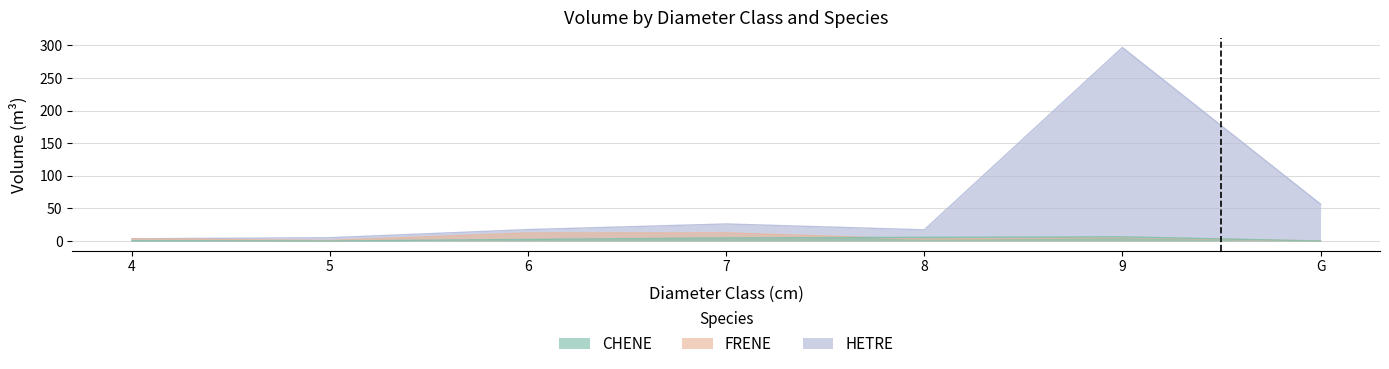

Between 8 and G, which series saw the biggest shift?

HETRE